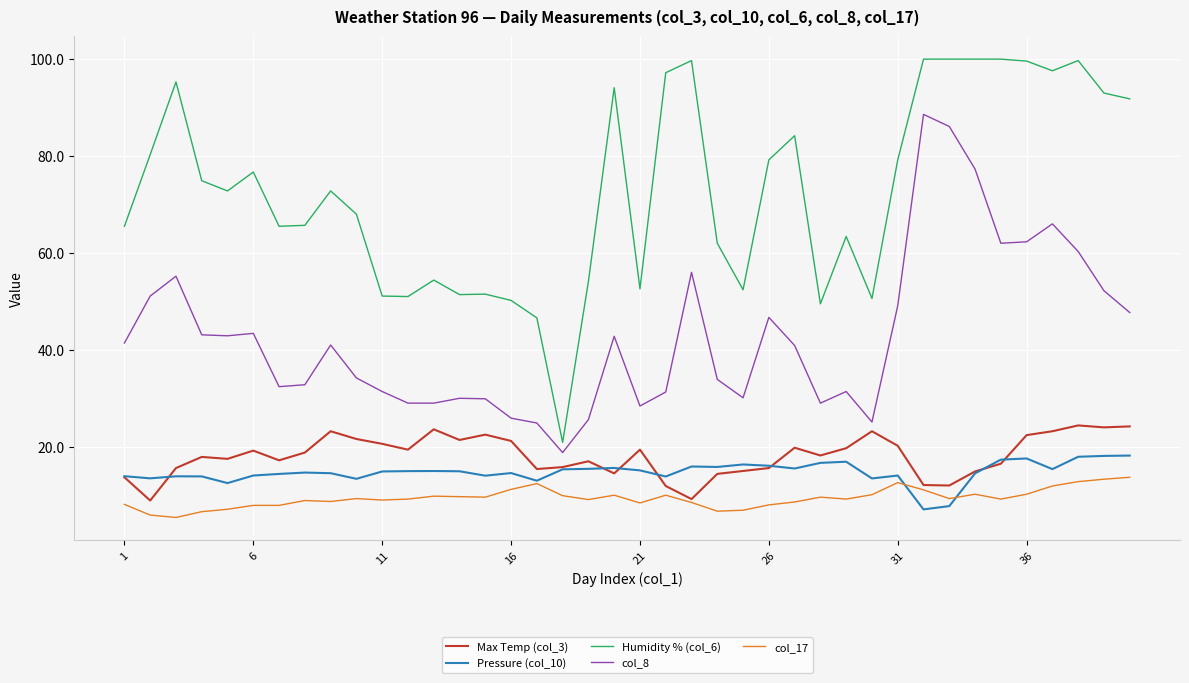

What is the lowest value of the col_8 series?

18.8